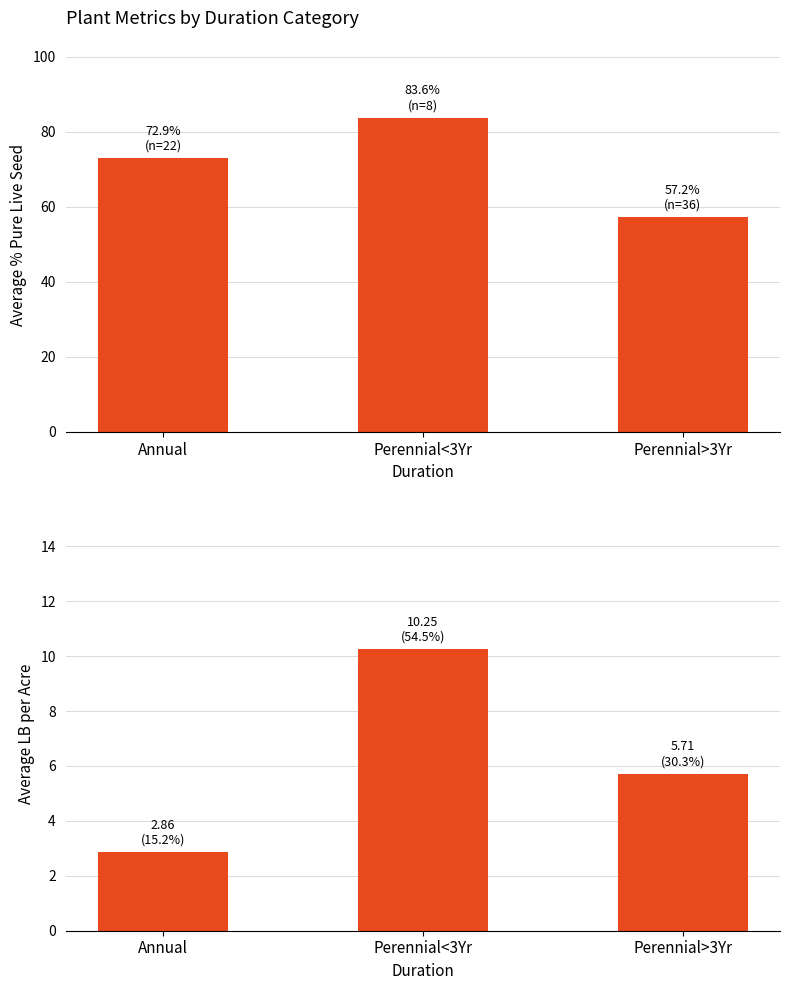

What is the approximate value of Avg % PLS at Perennial>3Yr?

57.2